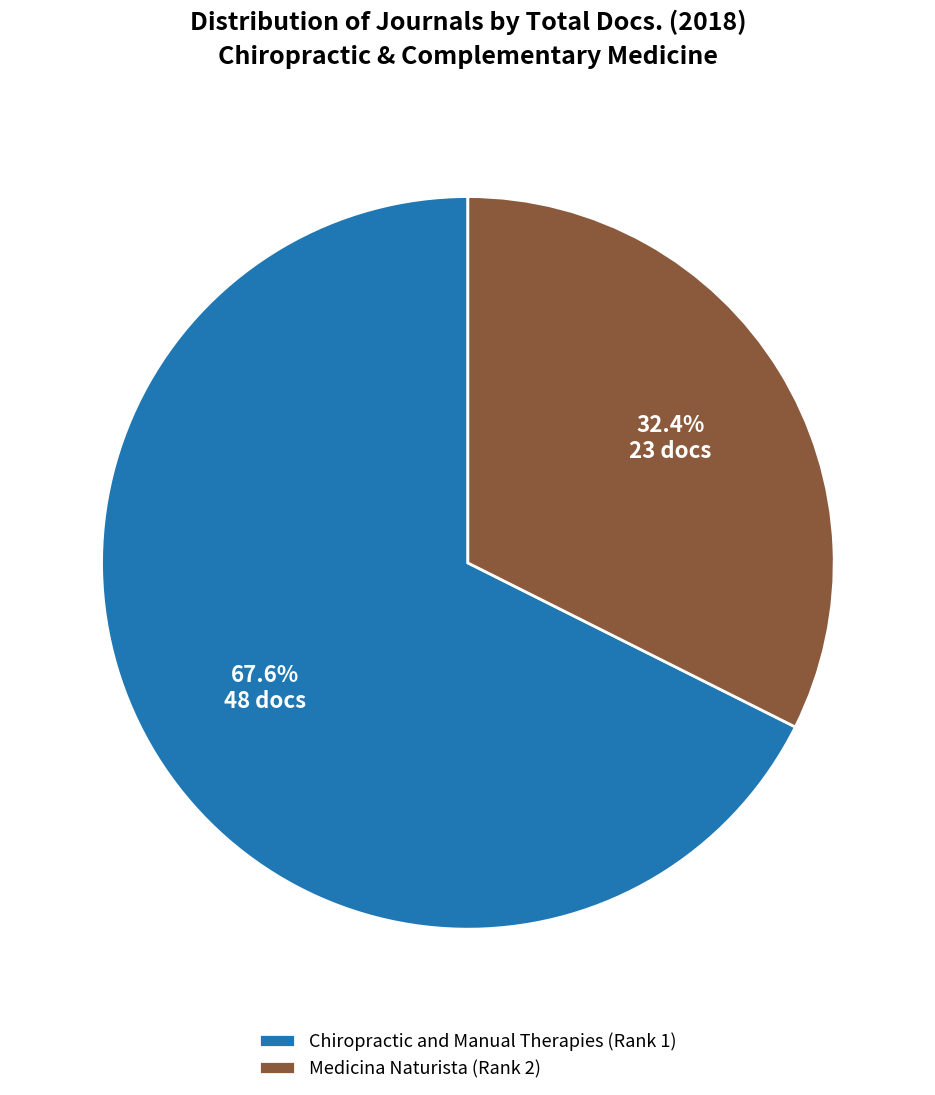

Approximately how many times larger is the value at Chiropractic and Manual Therapies (Rank 1) compared to Medicina Naturista (Rank 2)?

2.1